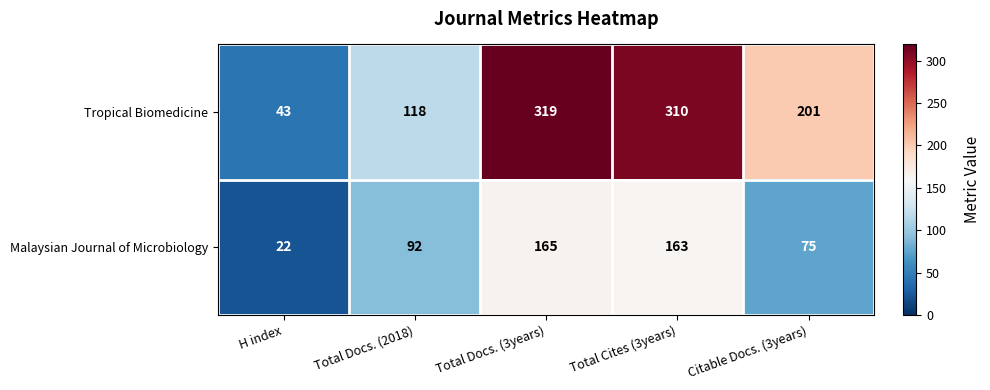

Between Total Docs. (2018) and Total Docs. (3years), which series saw the biggest shift?

Tropical Biomedicine